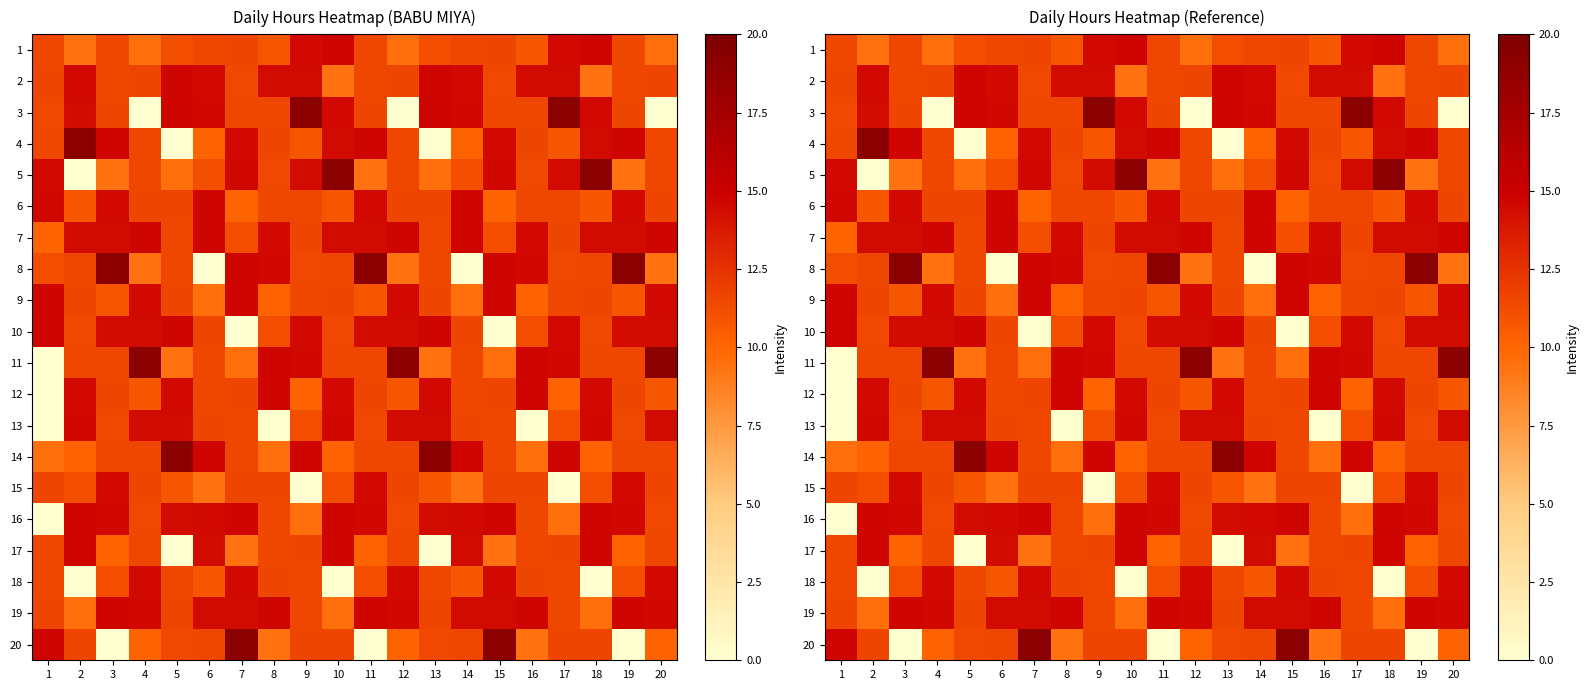

Is the value of 5 at 20 greater than the value of 10 at 13?

No